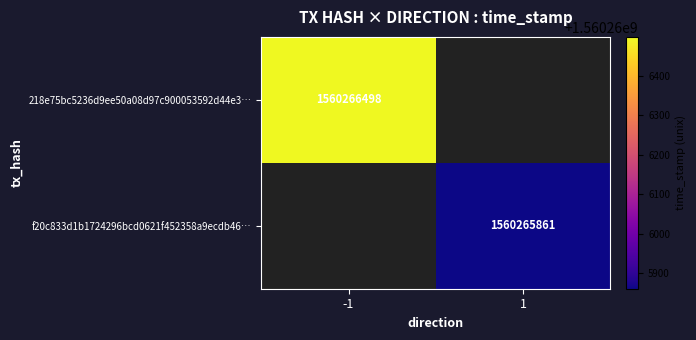

The value of 218e75bc5236d9ee50a08d97c900053592d44e3 at time_stamp is 773771473. True or false?

False